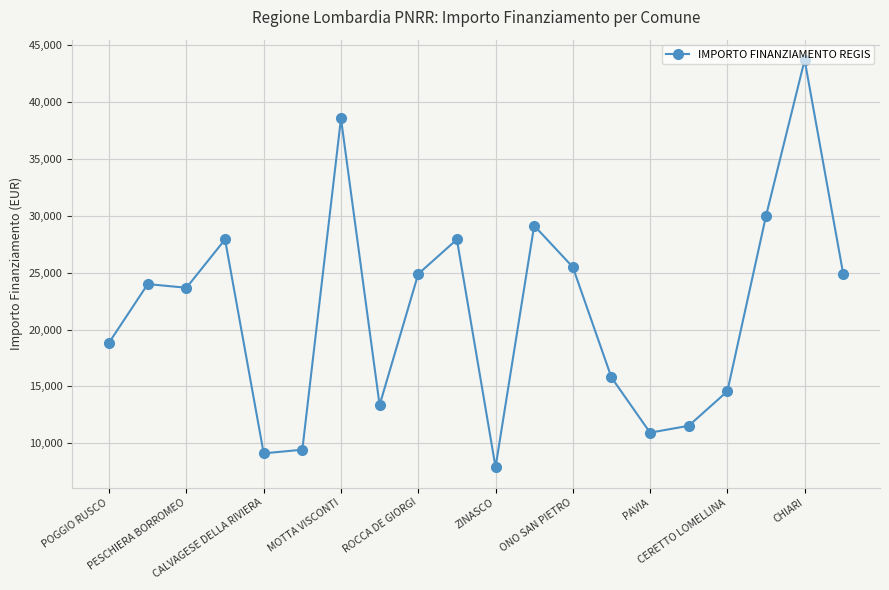

What is the greatest value displayed?

43707